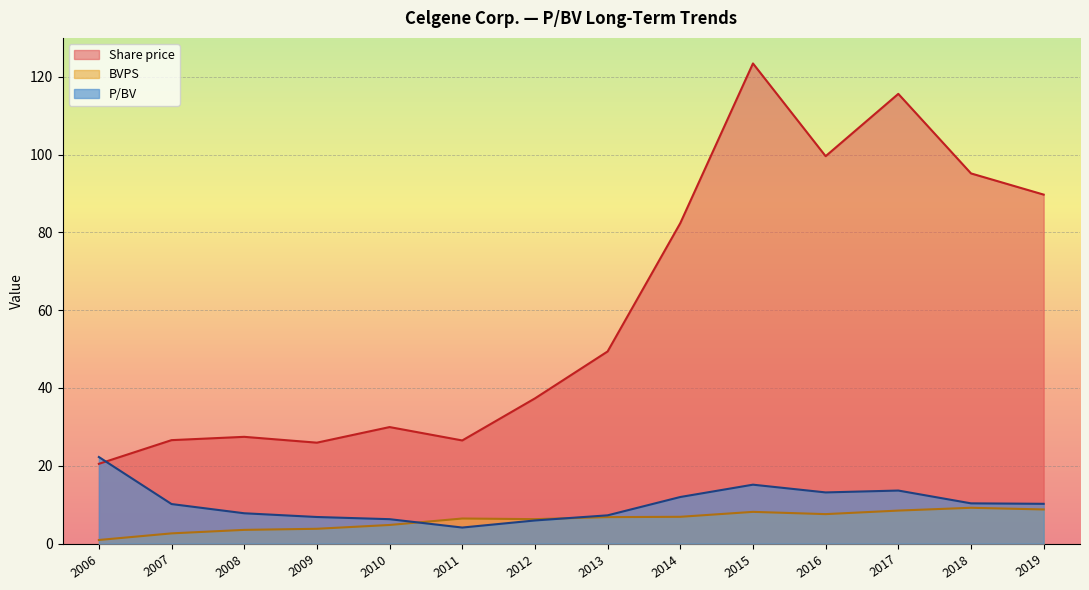

What is the total value across all series at 2019?

108.7